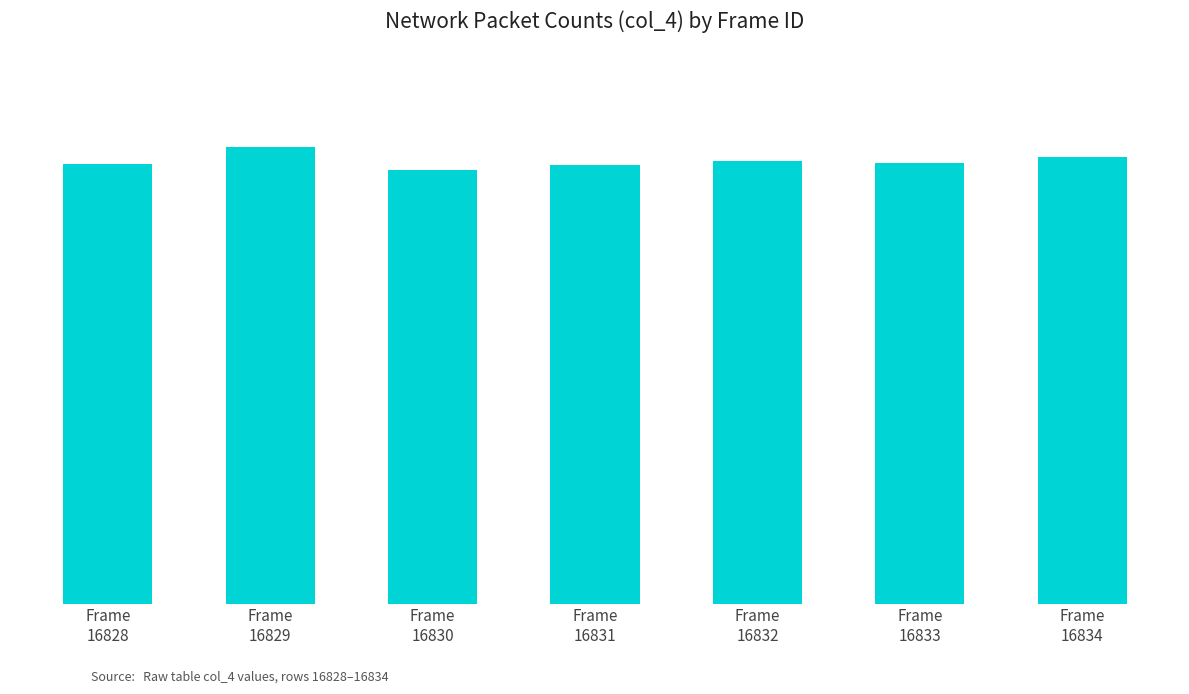

What is the change in value from Frame
16829 to Frame
16830?

-526